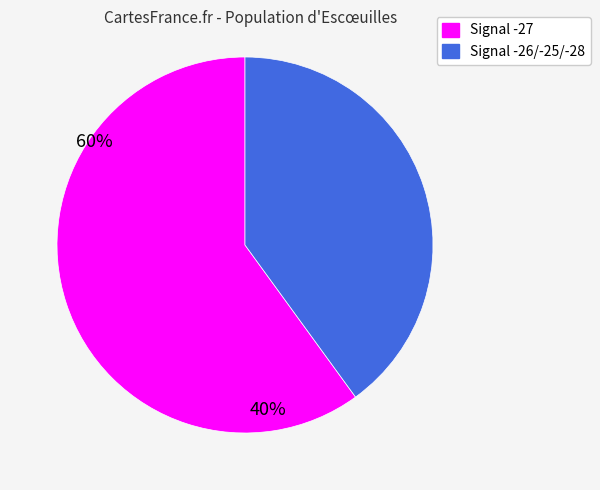

Rank the categories by value from highest to lowest.

Signal -27, Signal -26/-25/-28